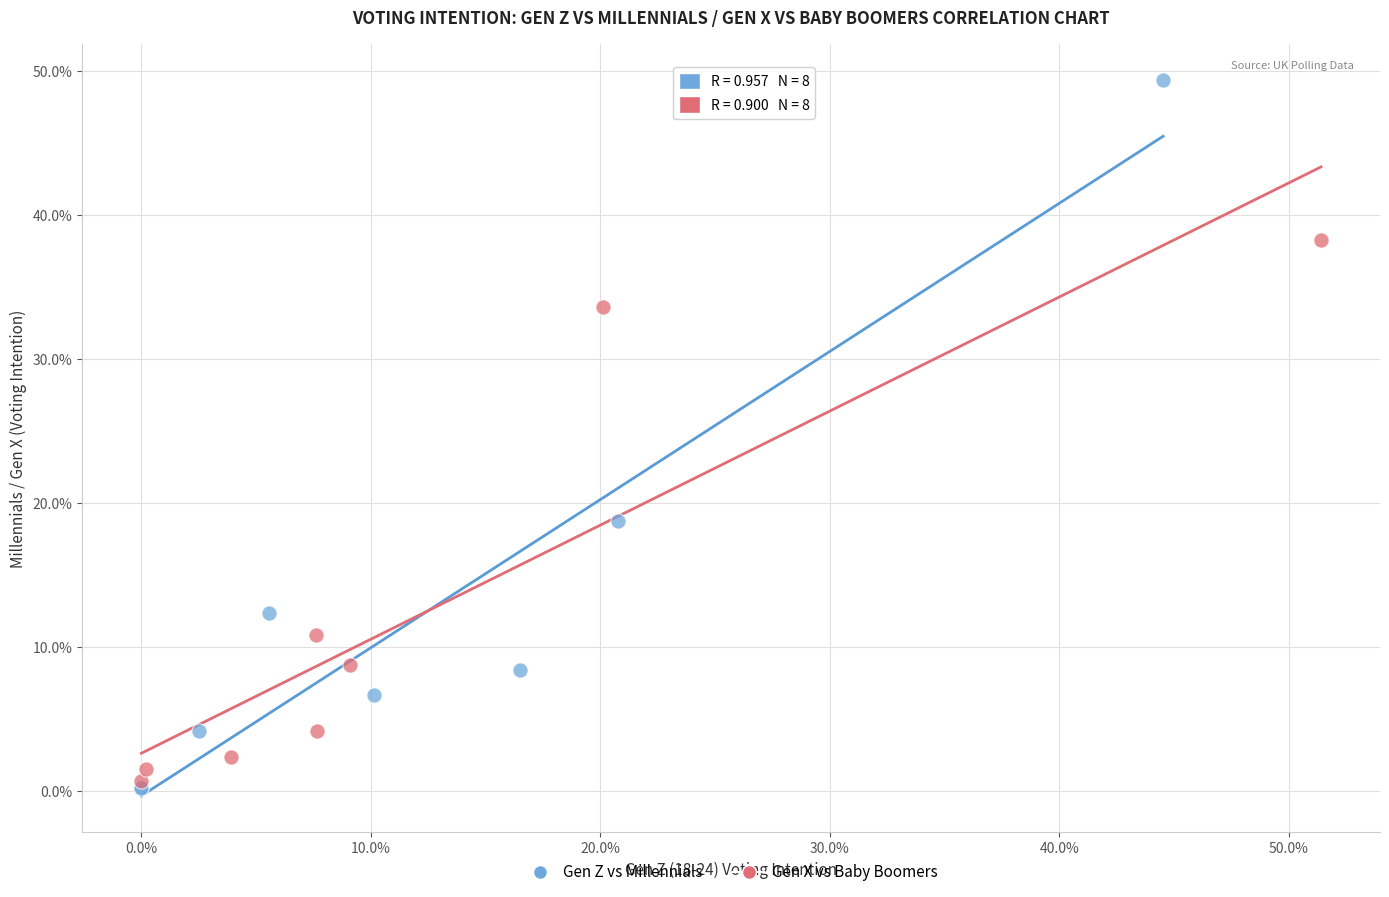

Which series has the largest Y range (max minus min)?

Gen Z vs Millennials